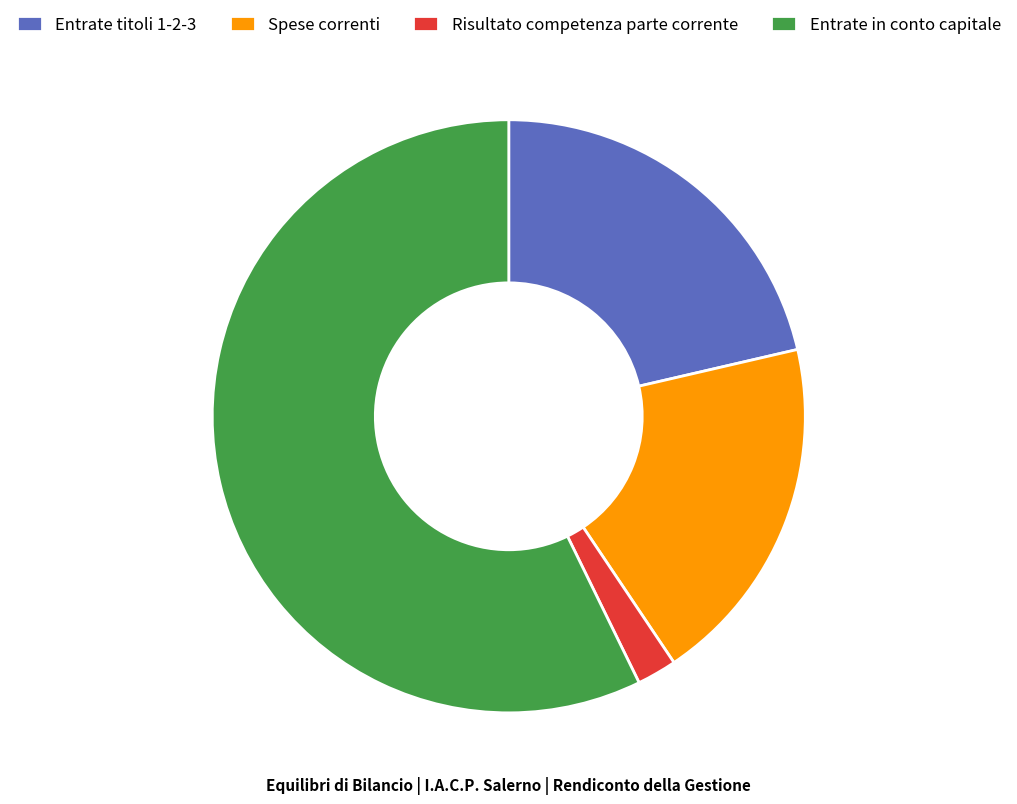

Is it true that Entrate in conto capitale is 48% of the pie?

False